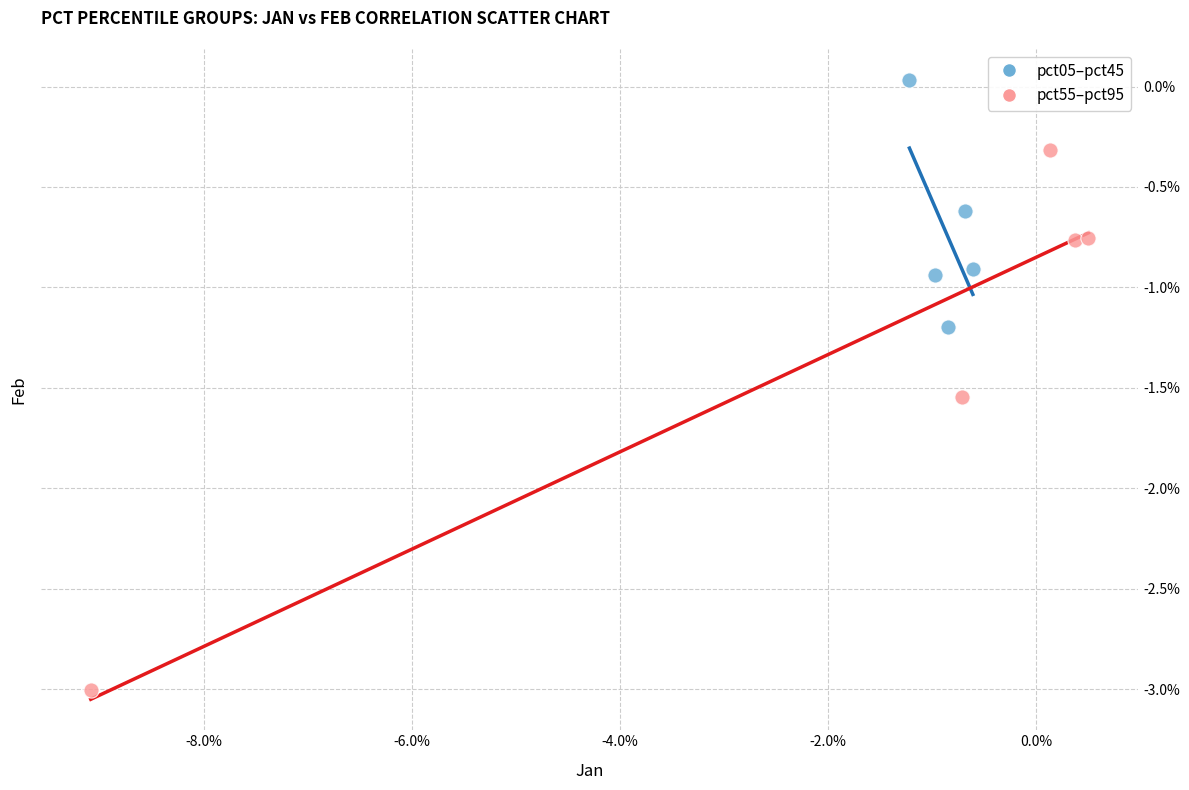

Which series contains the lowest Y value?

pct55–pct95